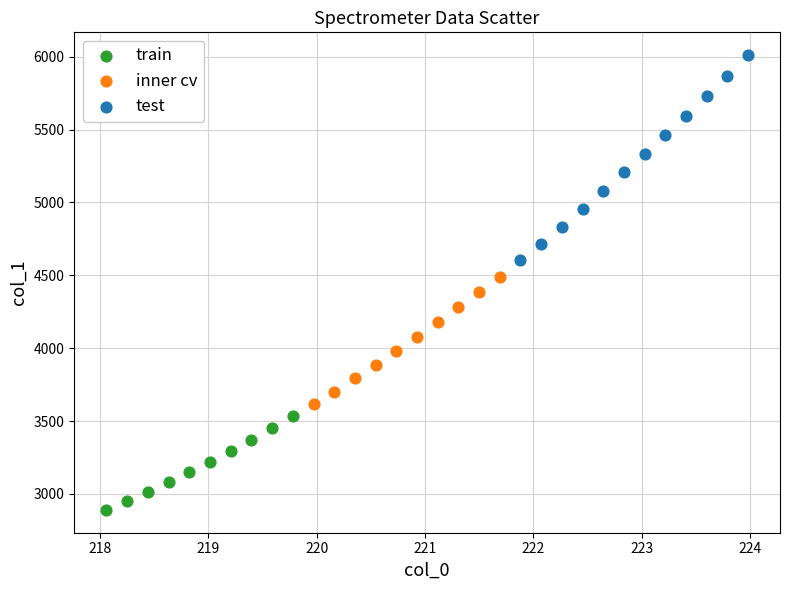

Which series contains the lowest Y value?

train